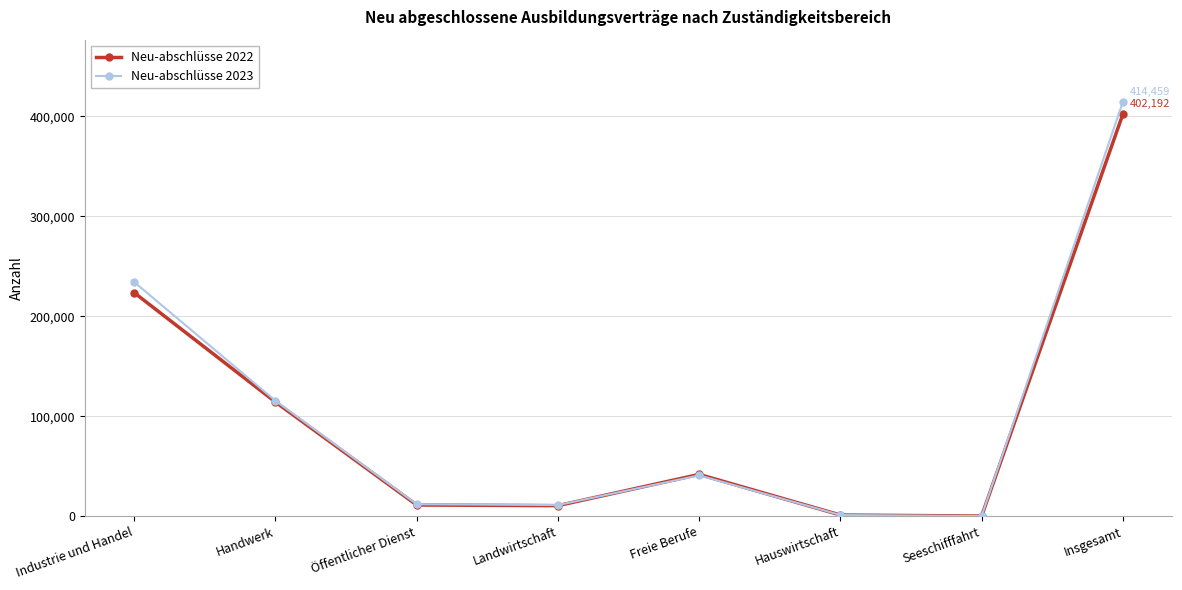

What is the label of the 3rd point from the right?

Hauswirtschaft